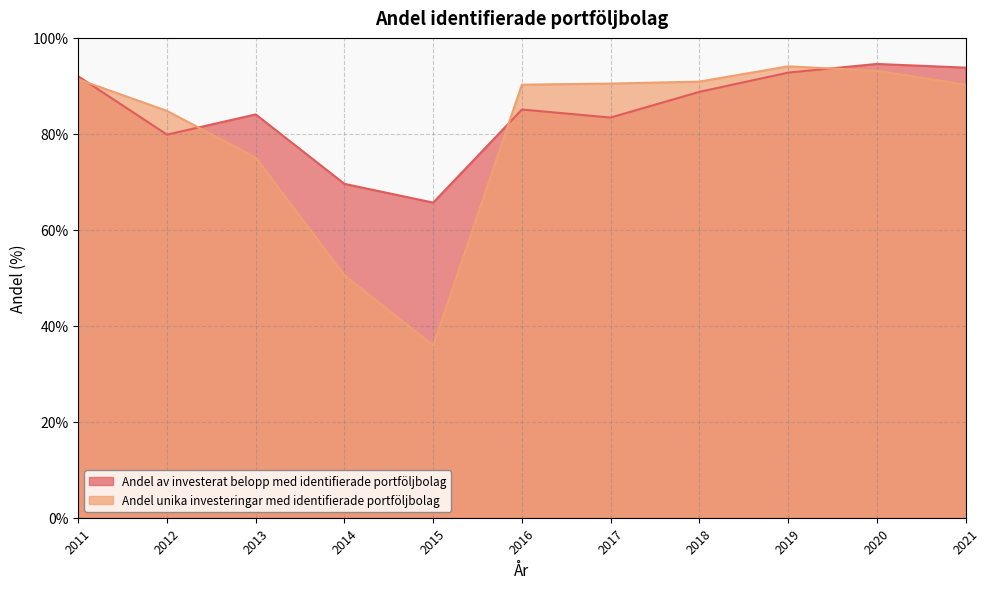

What is the sum of the Andel av investerat belopp med identifierade portföljbolag values at 2021 and 2011?

185.8